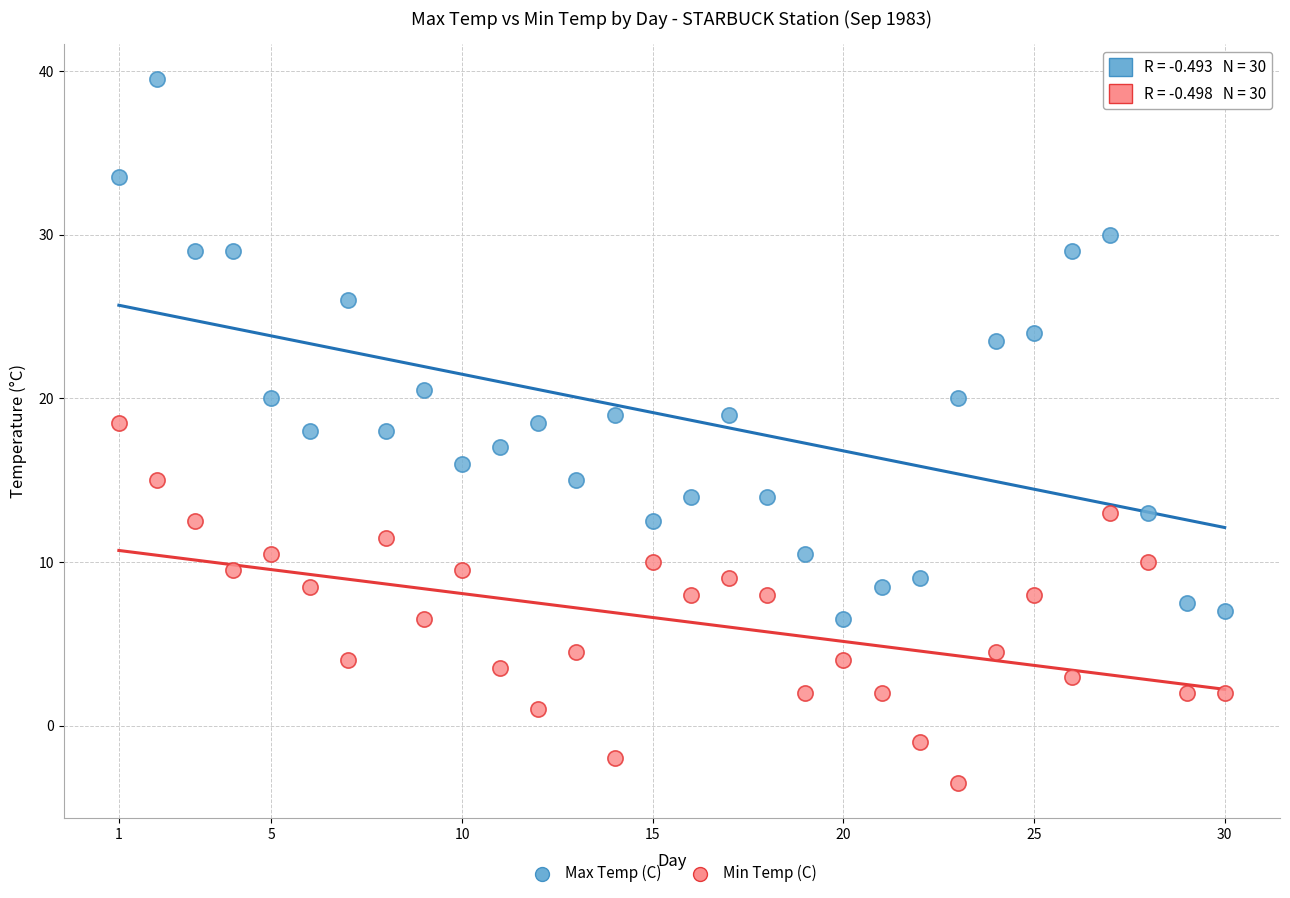

Which series has the widest spread of Y values?

Max Temp (C)